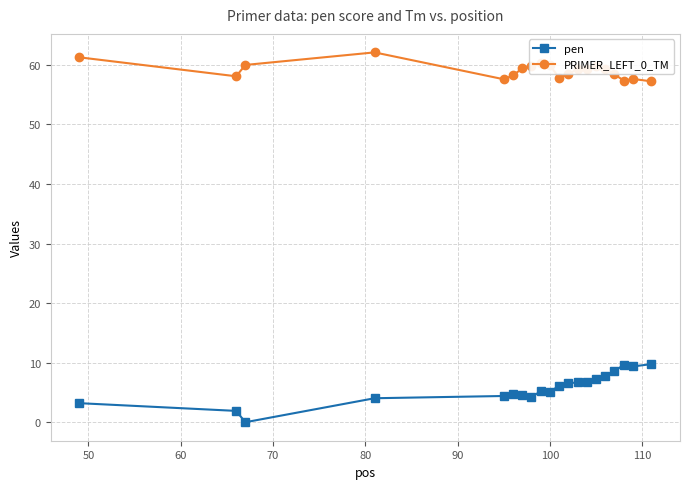

How many lines are shown in the chart?

2